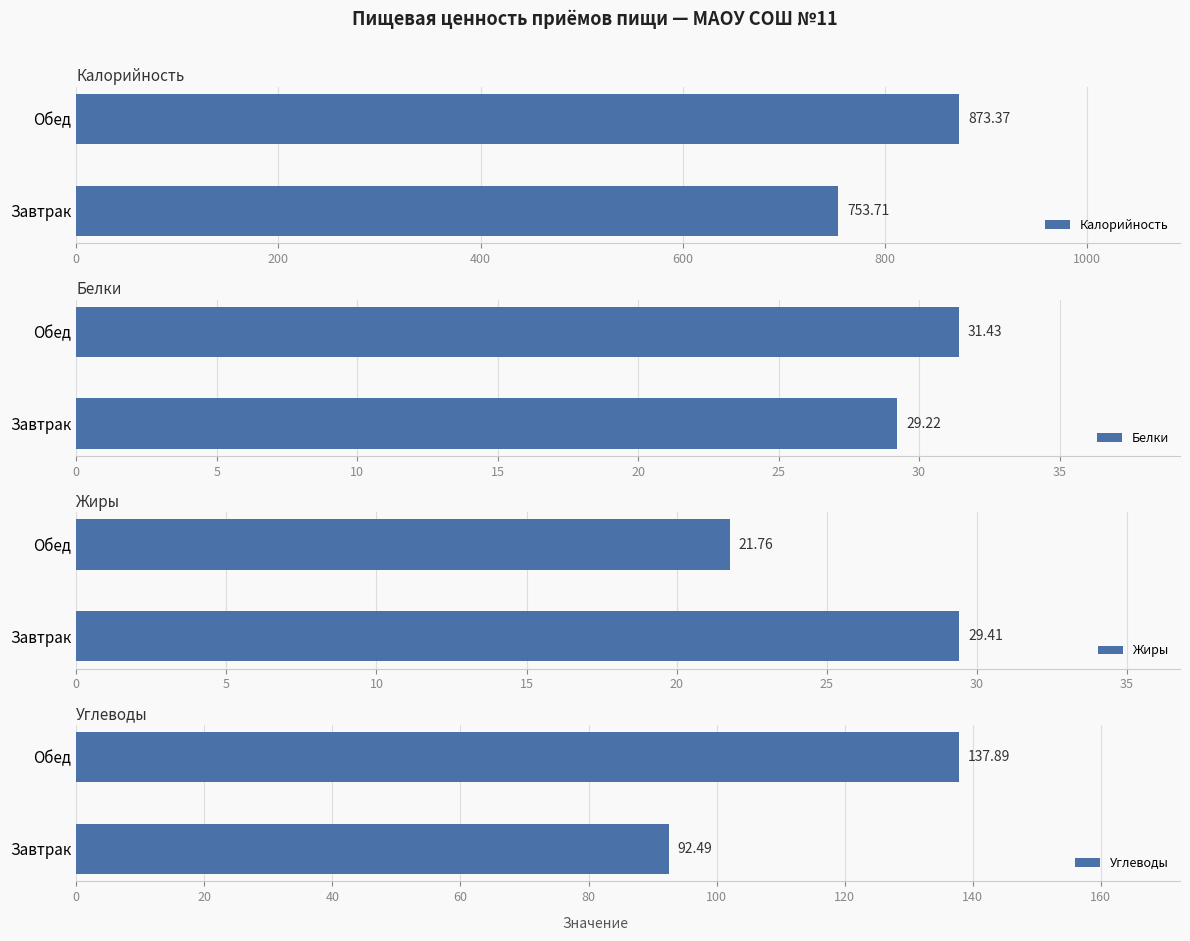

What is the difference between the Калорийность values at Завтрак and Обед?

119.7